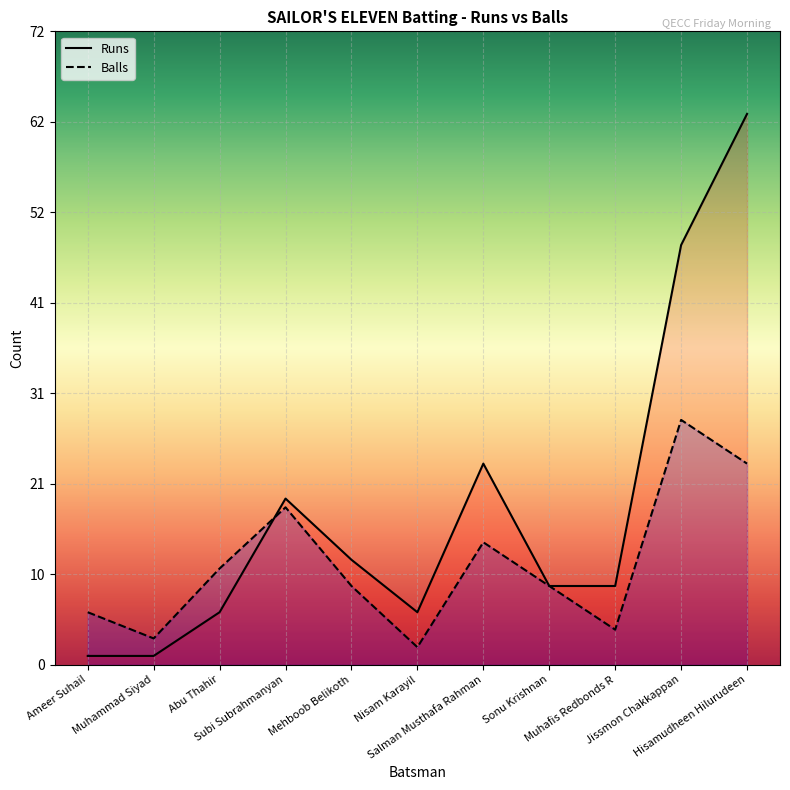

What is the difference between the second highest and second lowest values in the Balls series?

20